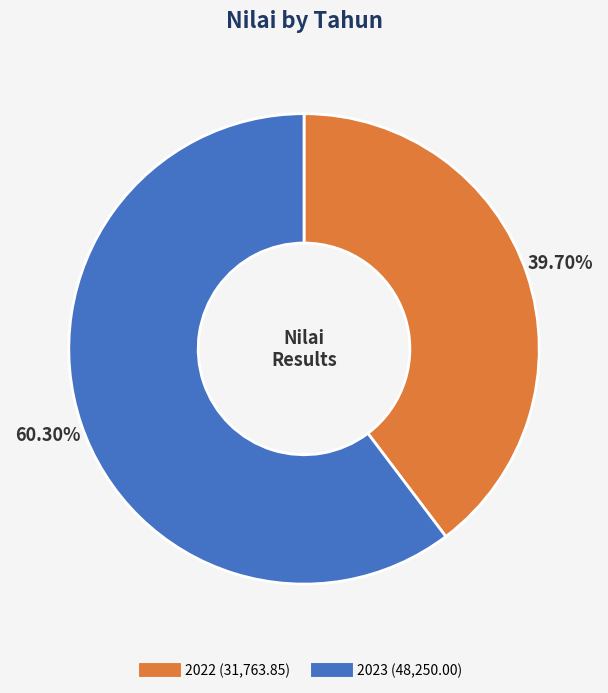

Does 2023 account for over 50% of the chart?

Yes